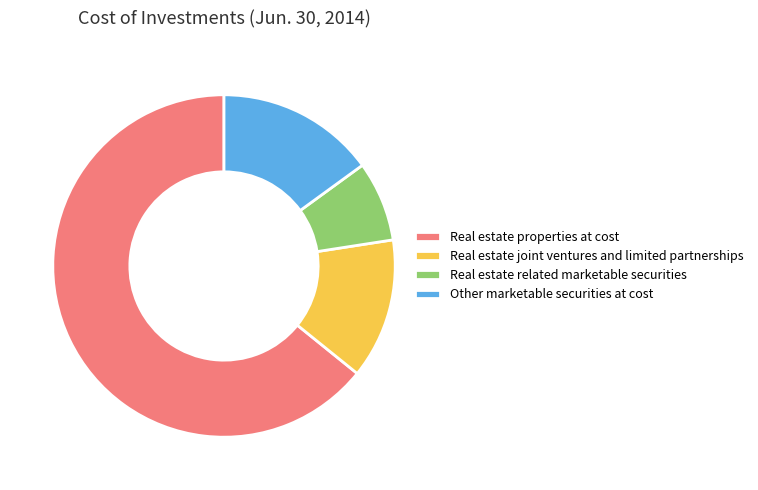

What is the ratio of the value at Real estate properties at cost to the value at Other marketable securities at cost?

4.3